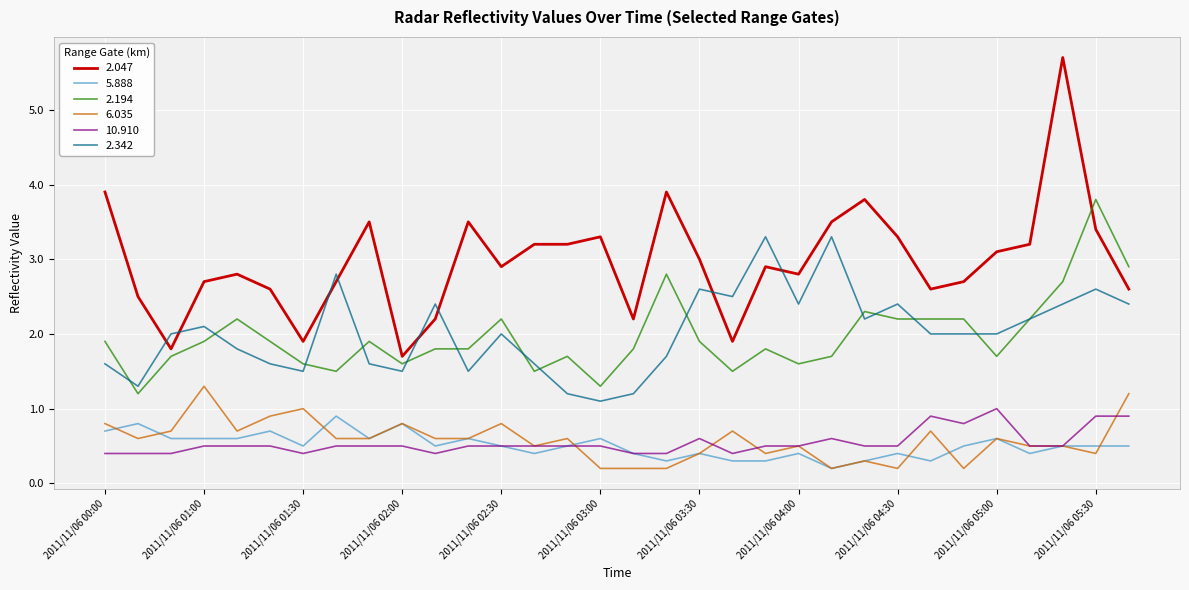

True or false: 2.047 and 6.035 cross at least once.

False